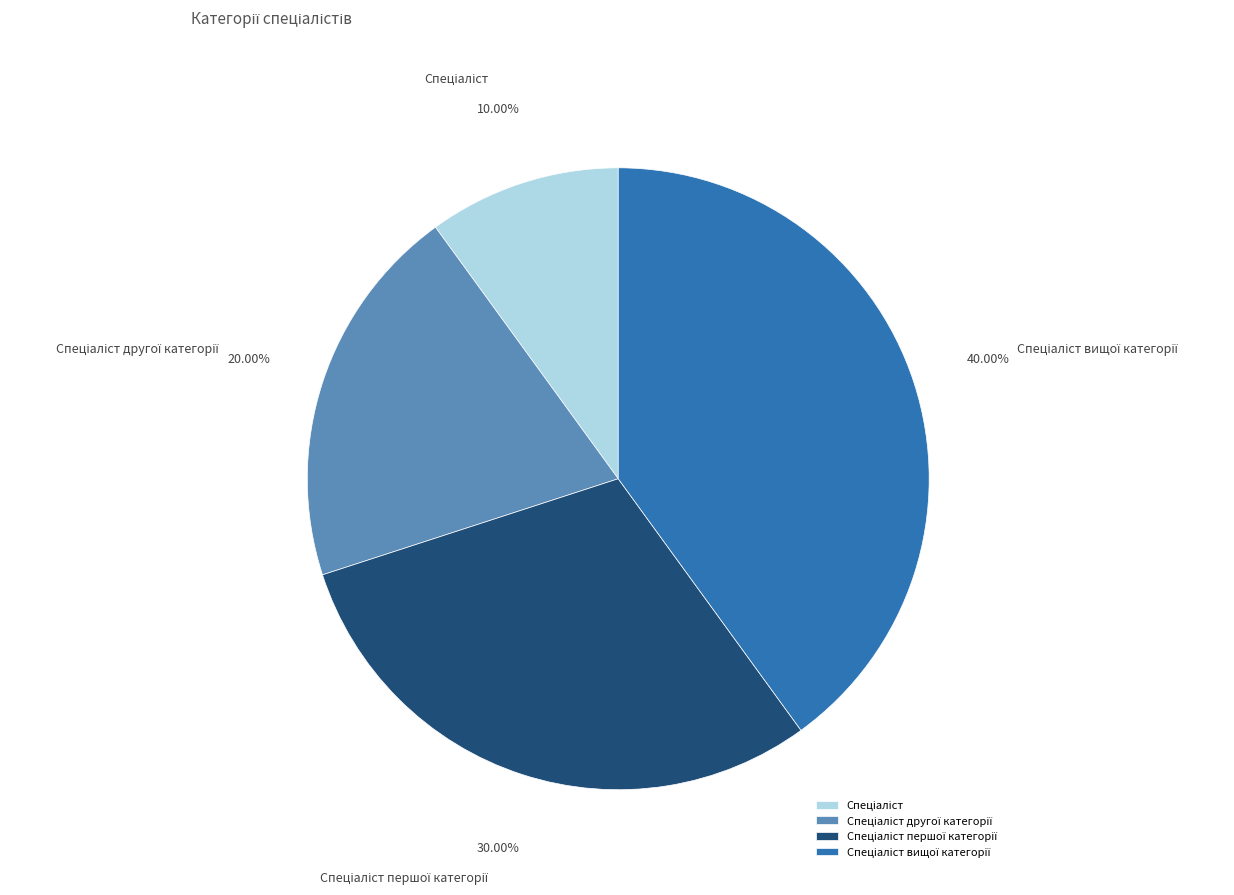

Is there a majority slice in this chart?

No